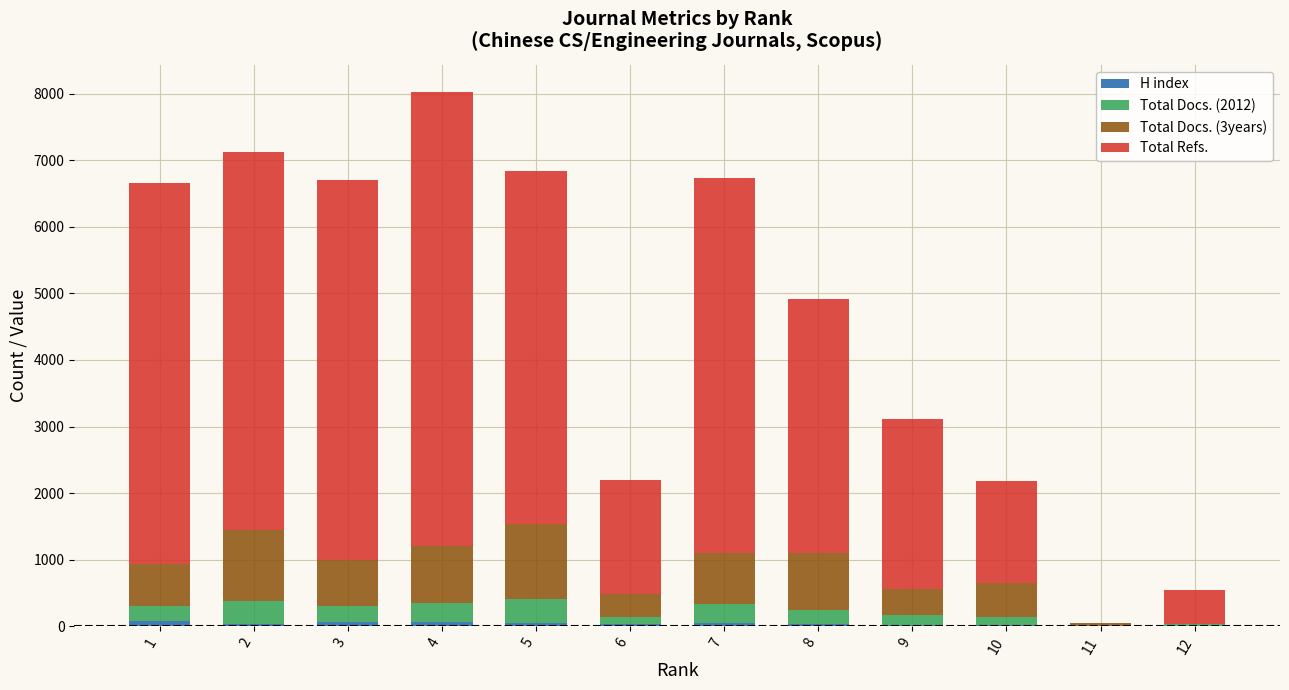

At which category is the sum across all series the highest?

4